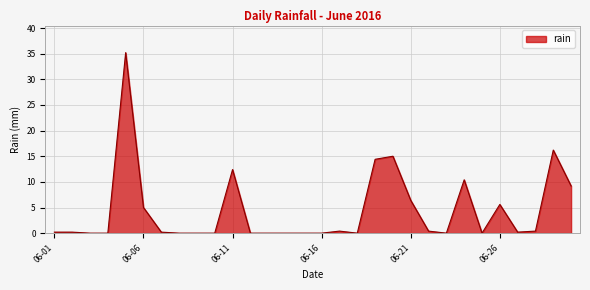

What is the maximum value shown in the chart?

35.2